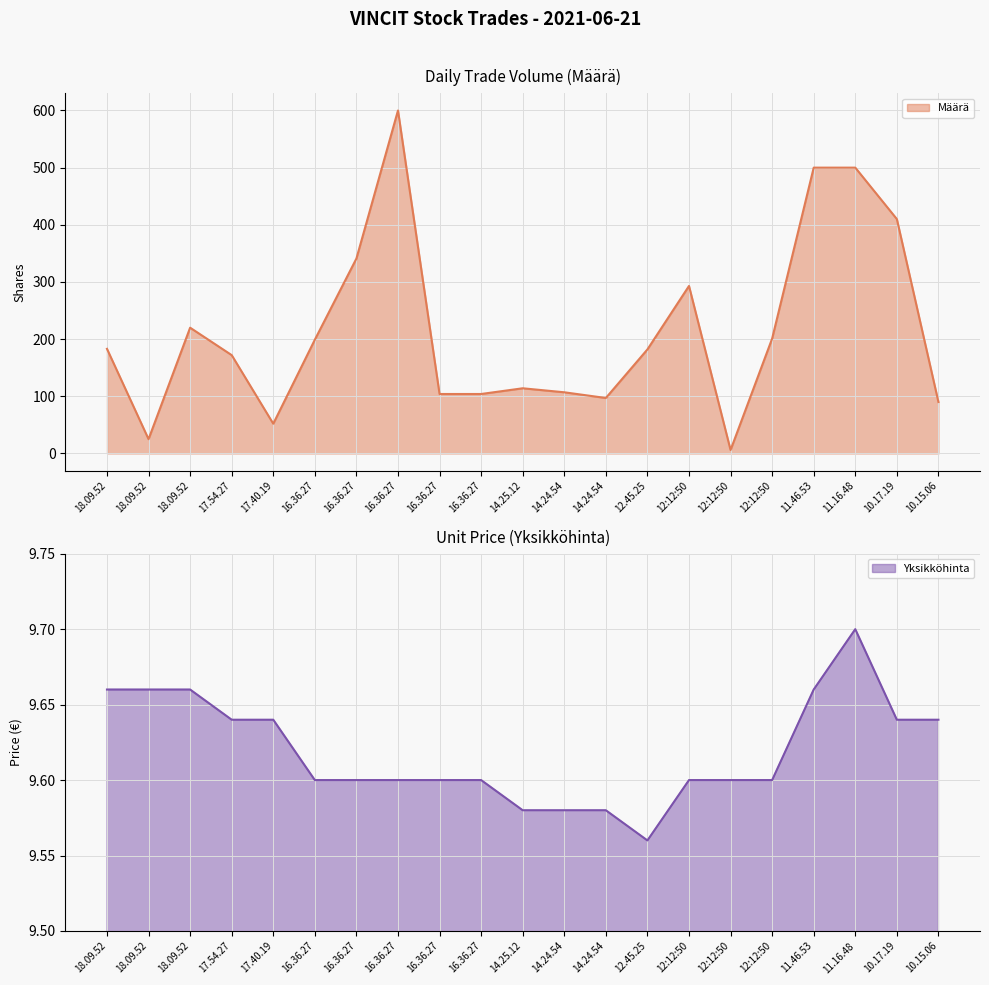

How many times do Määrä and Yksikköhinta cross each other?

2